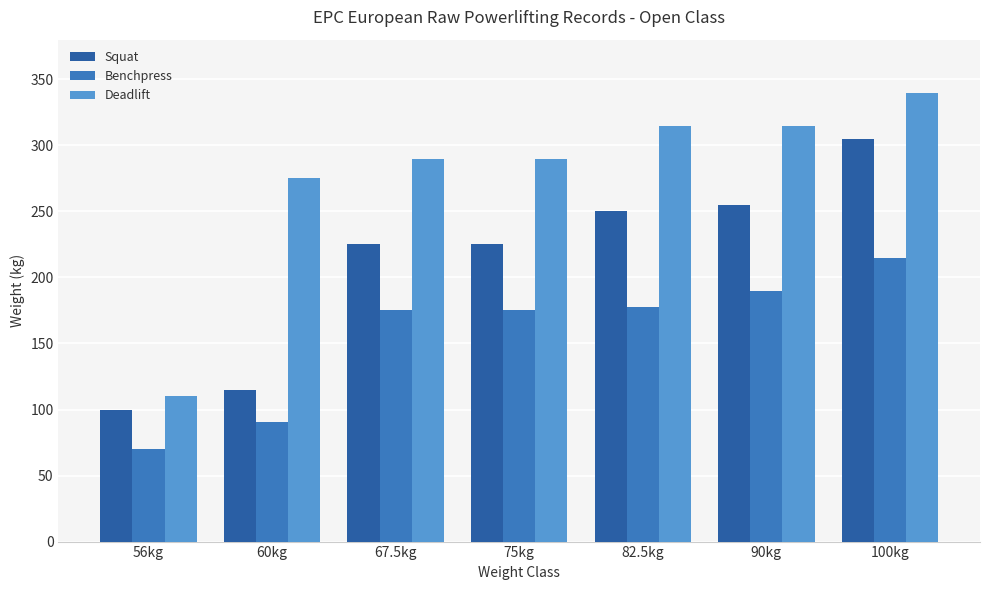

Which category has the lowest value in the Deadlift series?

56kg